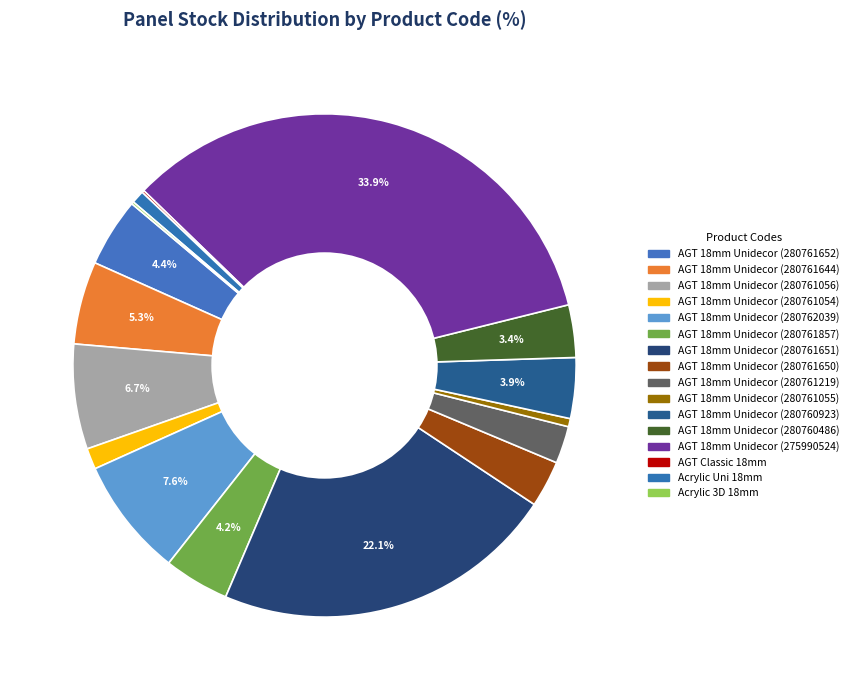

To the nearest percent, what is the difference between the largest and smallest slice percentages?

34%